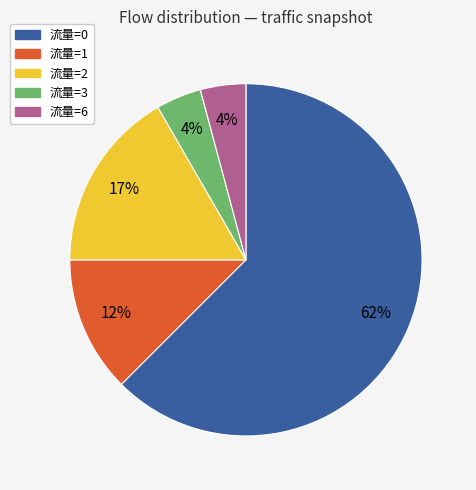

To the nearest percent, what portion does 流量=6 represent?

4%